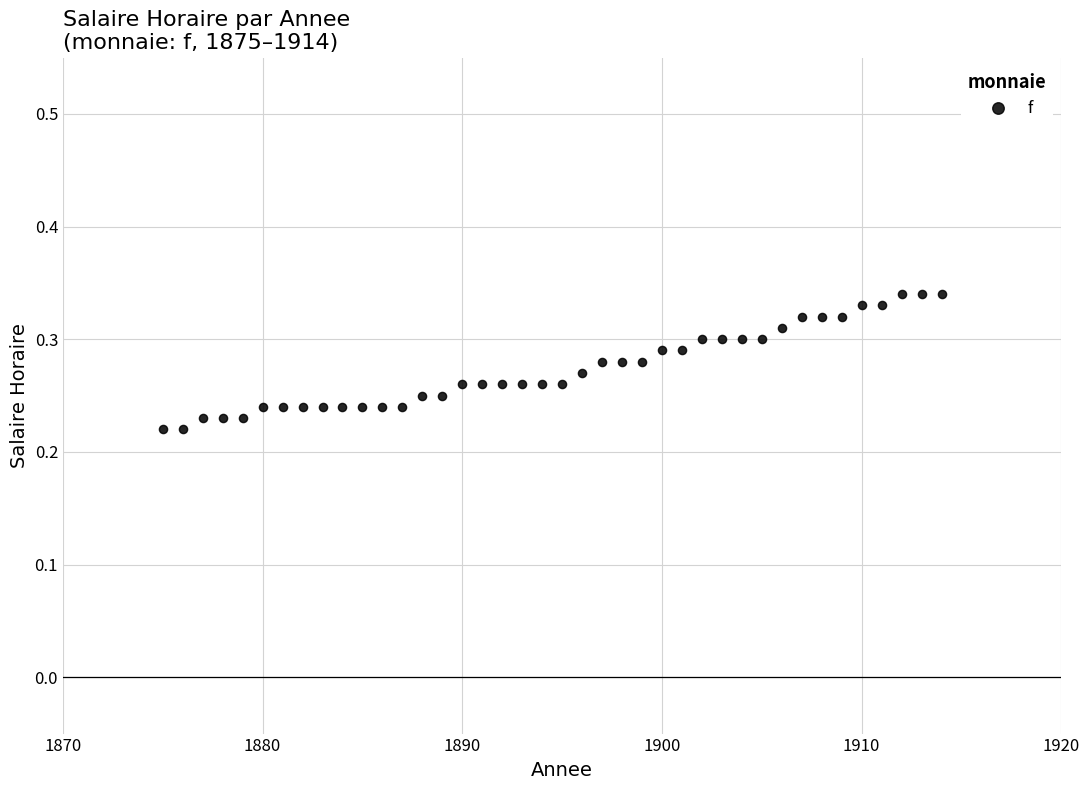

What is the range of X values (max minus min)?

39.0